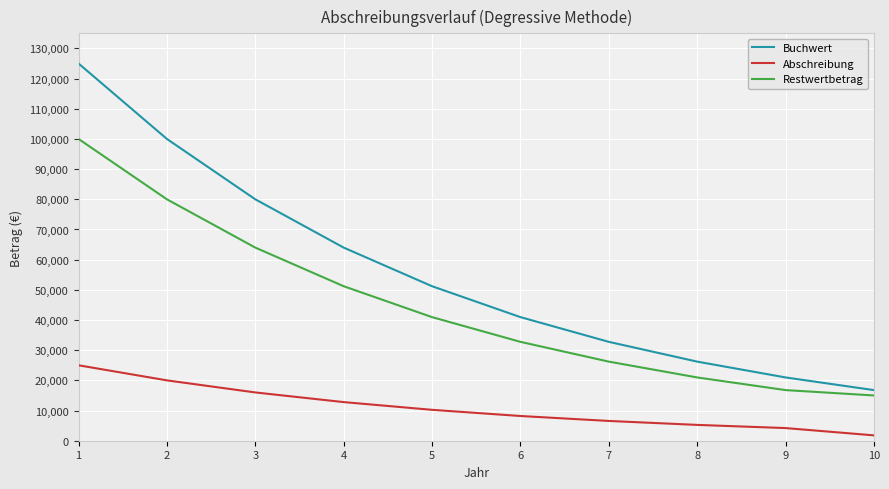

What is the spread (max minus min) of values at 8?

20971.5